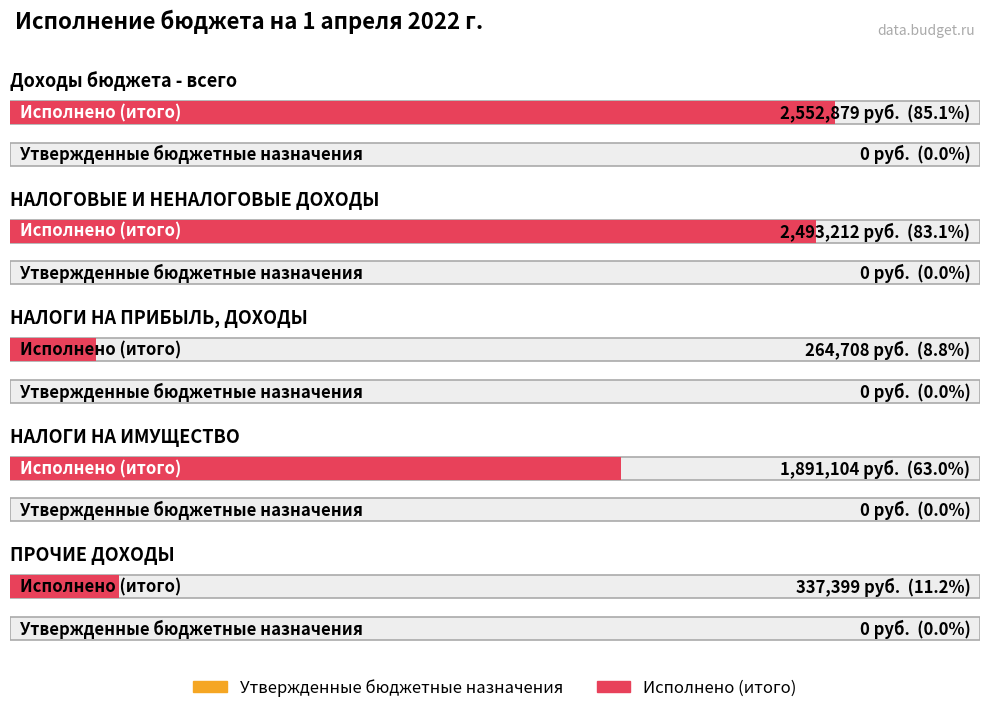

Reading left to right, list all the values displayed in this chart.

Утвержденные бюджетные назначения: 0.0	0.0	0.0	0.0	0.0
Исполнено (итого): 2552879.4	2493211.9	264707.5	1891104.4	337399.0